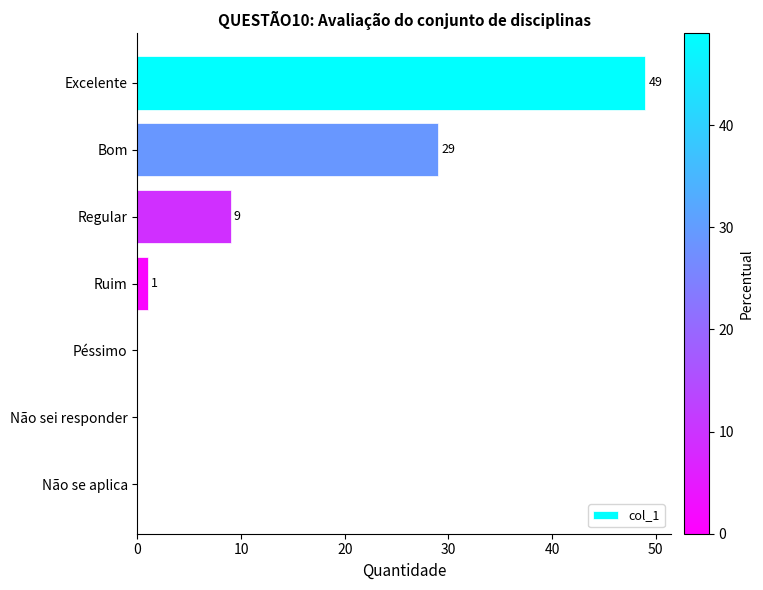

True or false: the data shows 49 at Excelente.

True